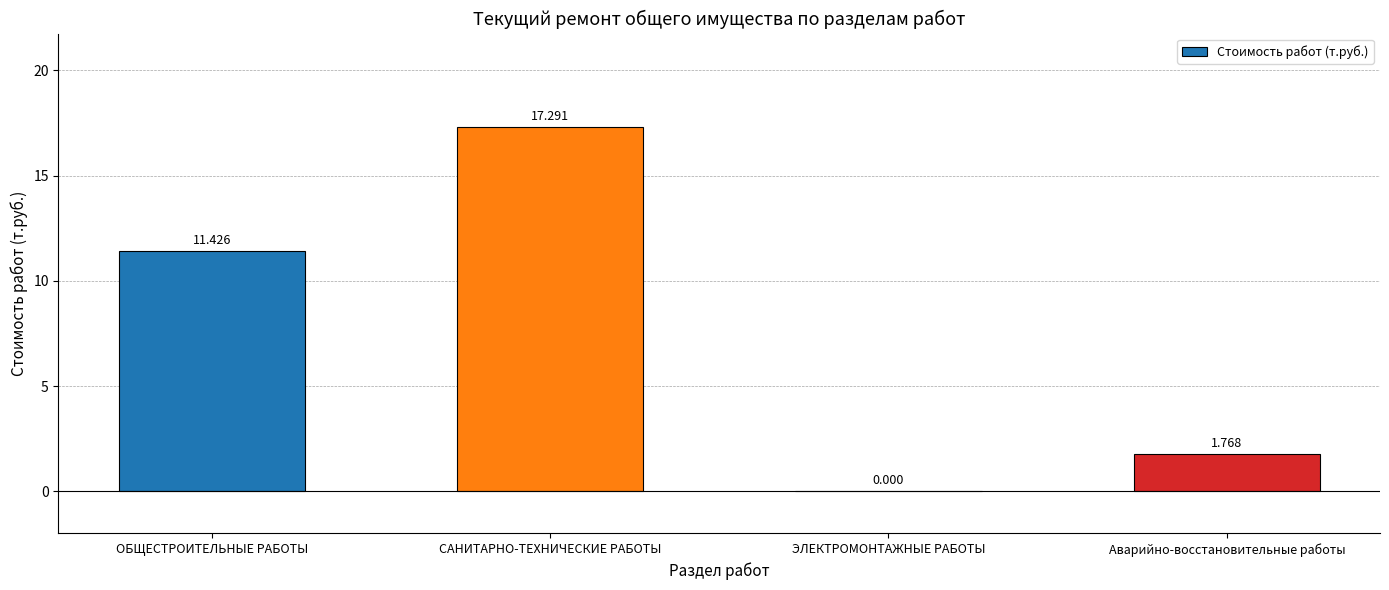

At which label does the data first exceed 11?

ОБЩЕСТРОИТЕЛЬНЫЕ РАБОТЫ